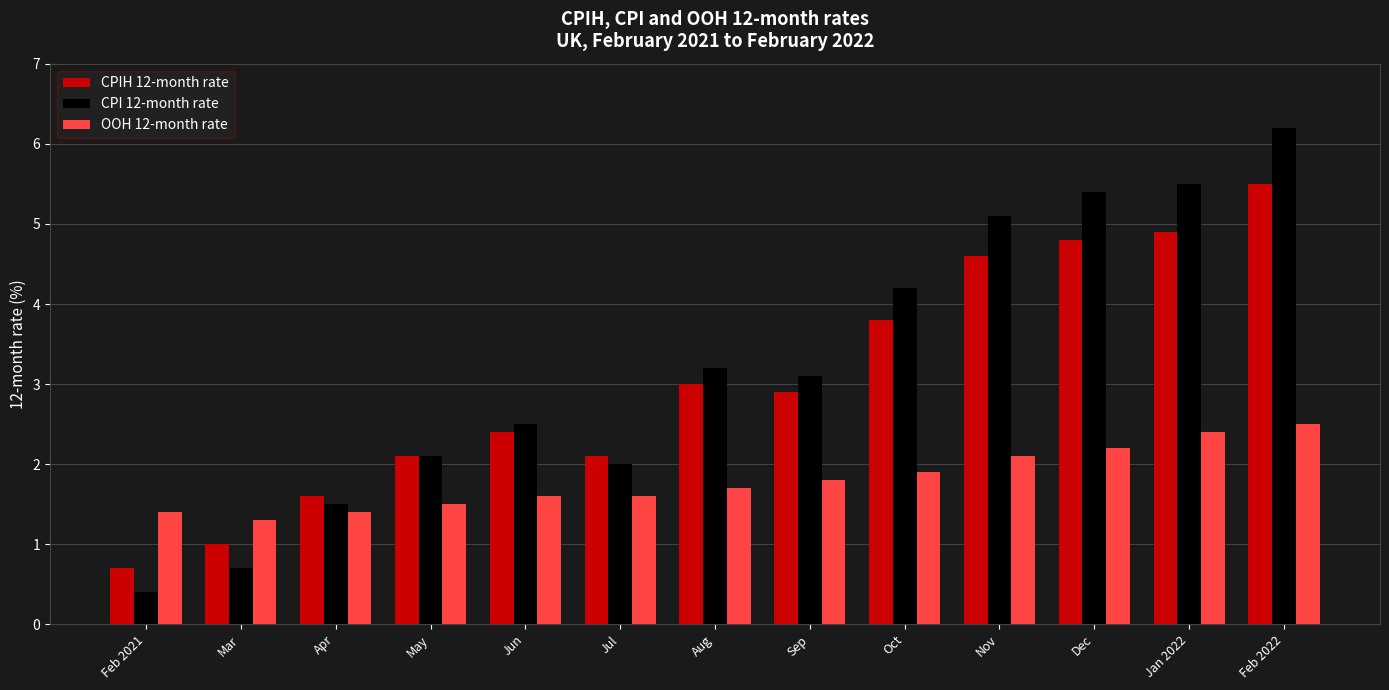

At which category is the sum across all series the highest?

Feb 2022